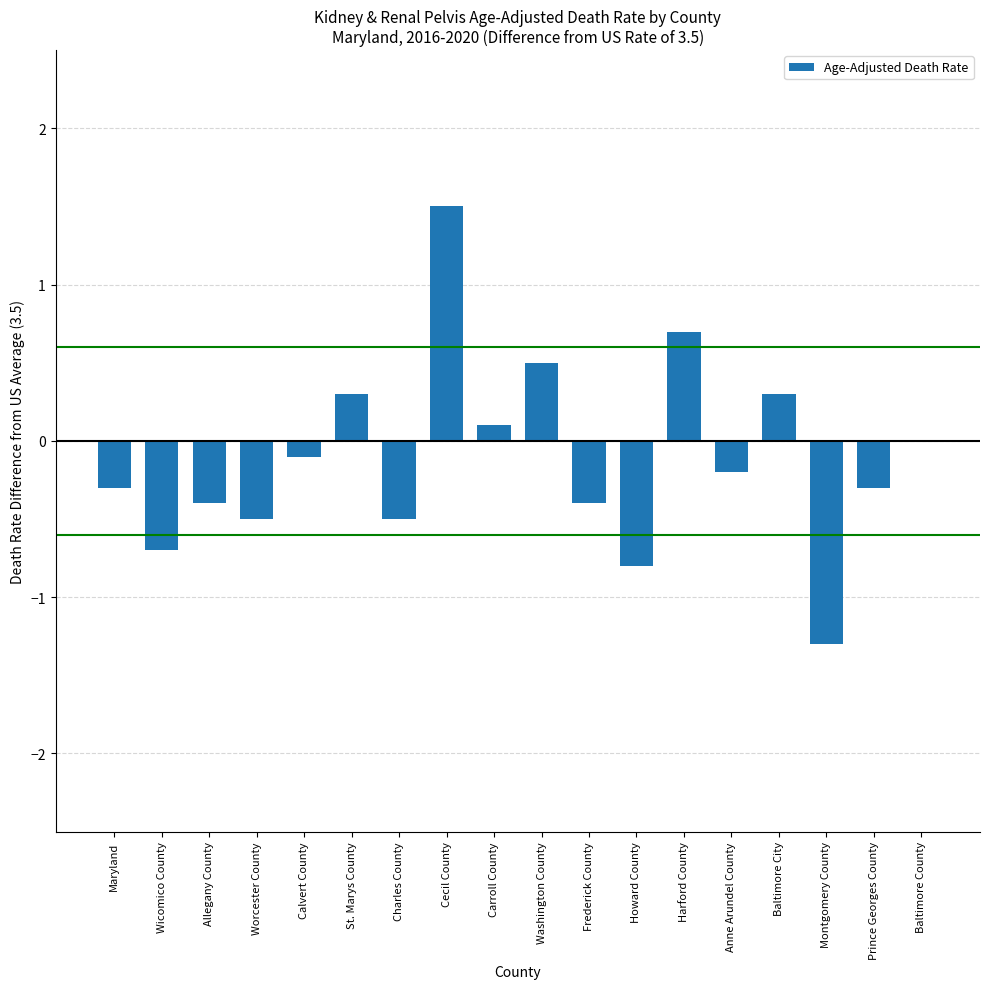

What is the sum of the values at Montgomery County and Charles County?

-1.8